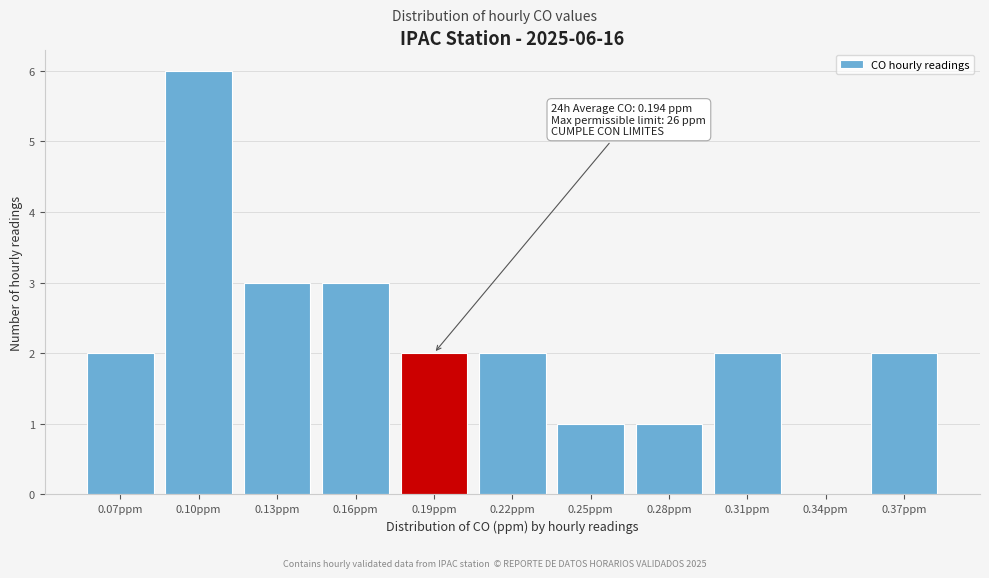

Reading right to left, what are all the values shown in this chart?

0.37ppm=2	0.34ppm=0	0.31ppm=2	0.28ppm=1	0.25ppm=1	0.22ppm=2	0.19ppm=2	0.16ppm=3	0.13ppm=3	0.10ppm=6	0.07ppm=2